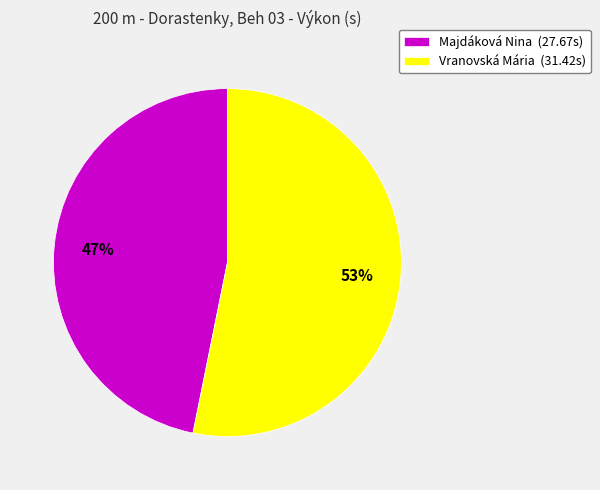

Does Majdáková Nina account for over 50% of the chart?

No